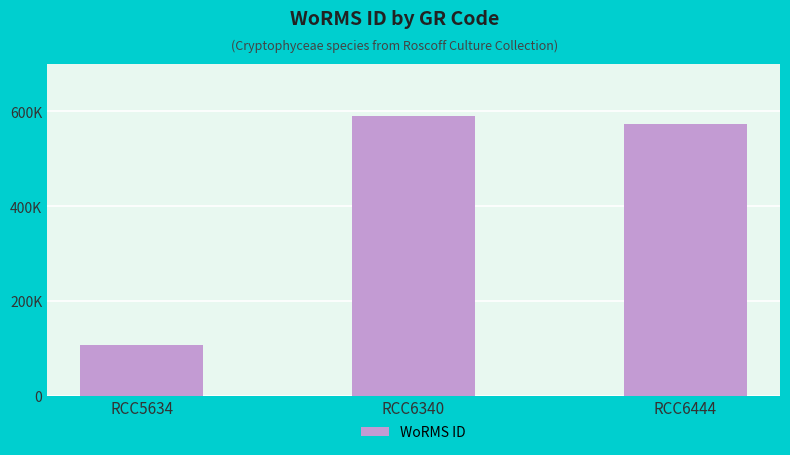

Does the chart contain any negative values?

No